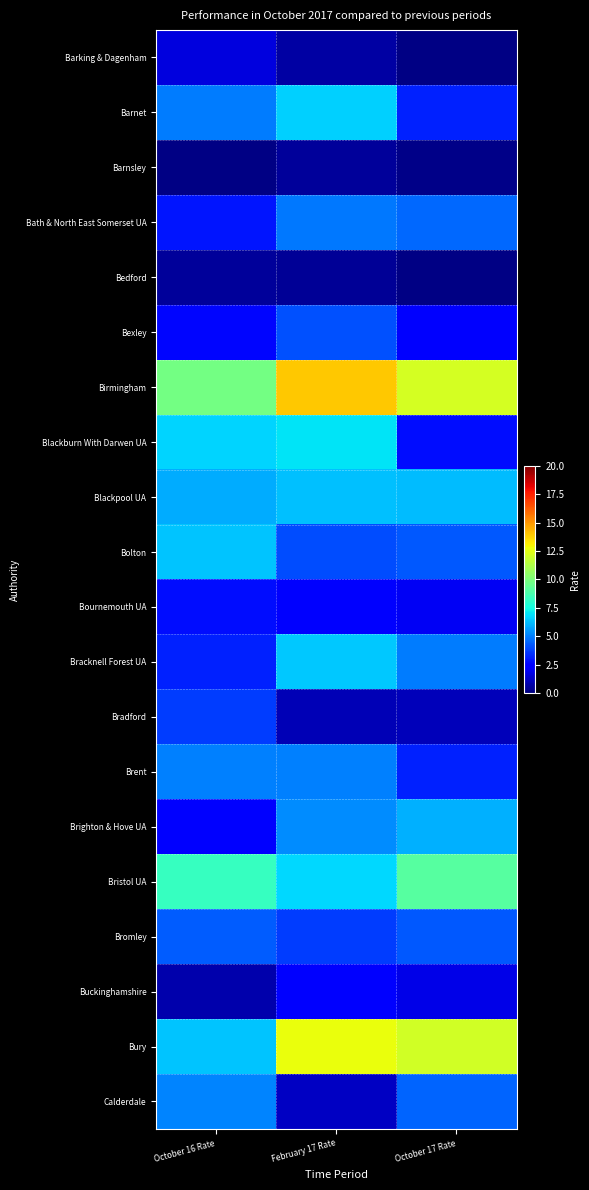

How many series are shown in this chart?

20